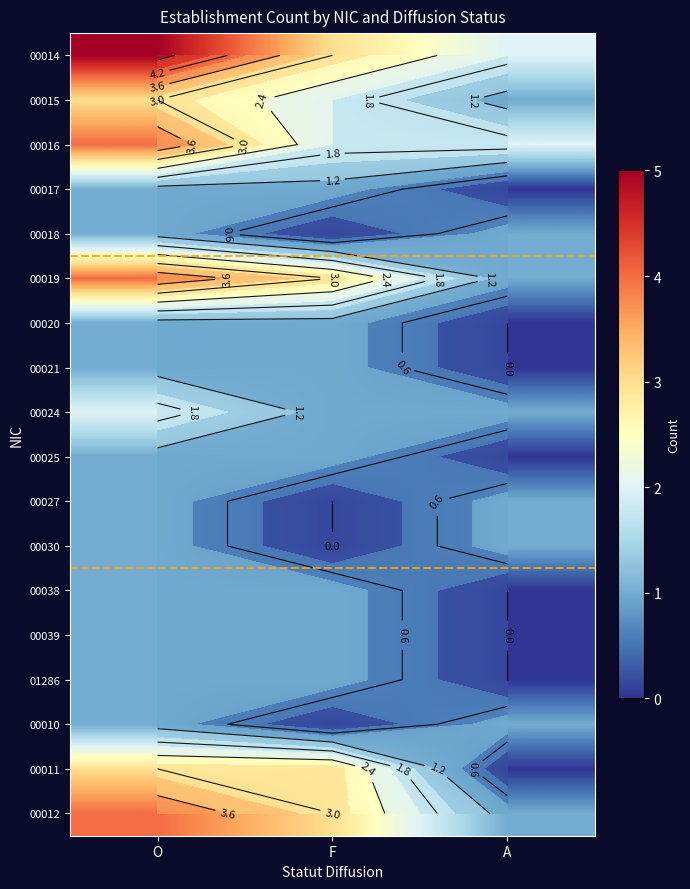

At which label is 00039 closest to 0?

A